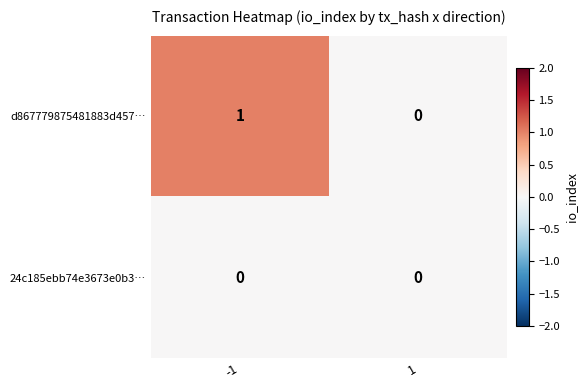

Count the number of categories in the chart.

2